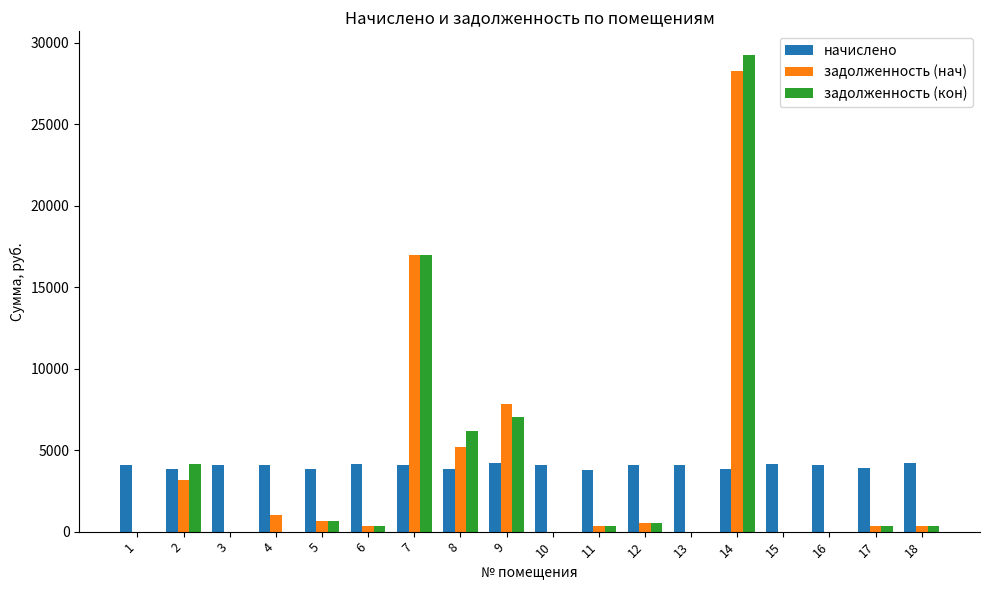

What is the sum of all задолженность (кон) values?

66087.1